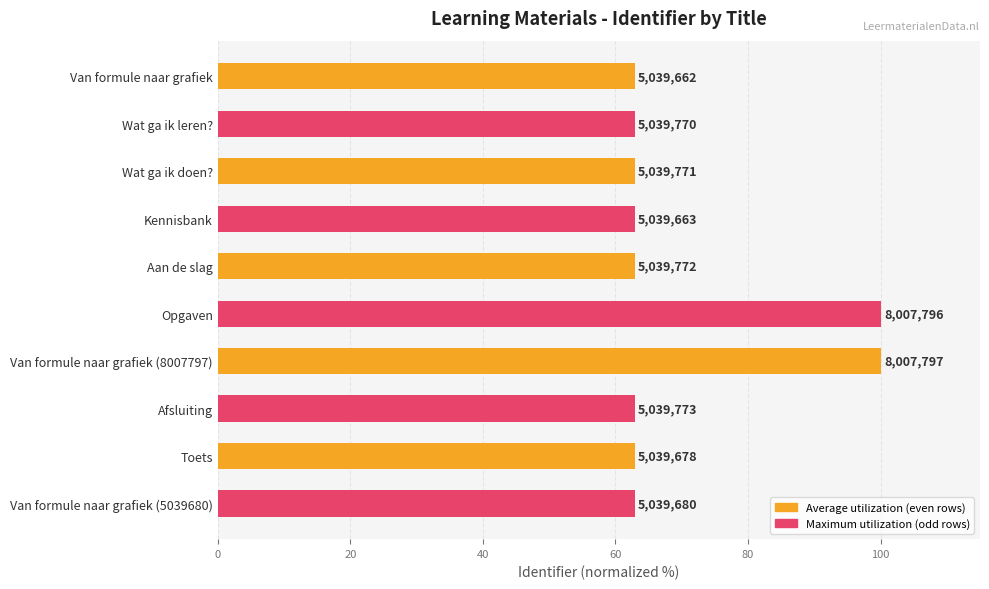

Are the bars horizontal?

Yes